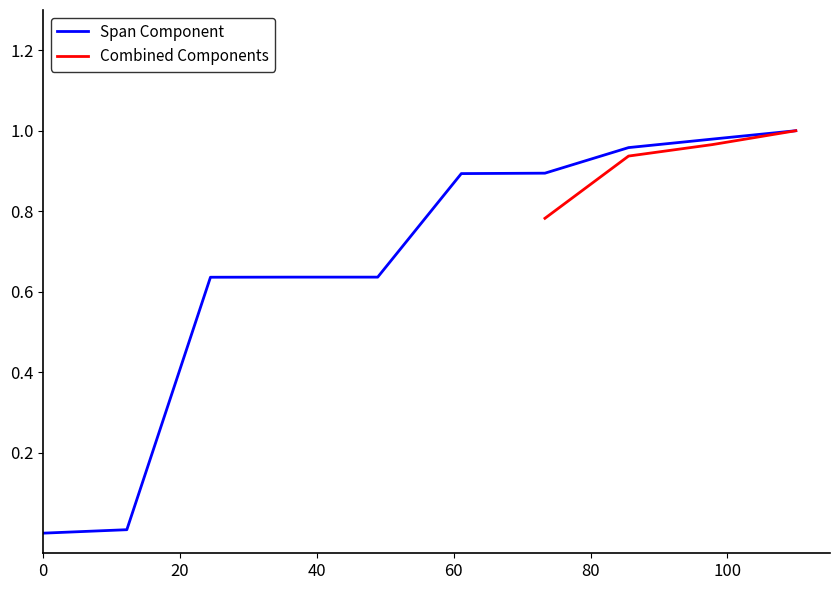

Count the number of categories in the chart.

10